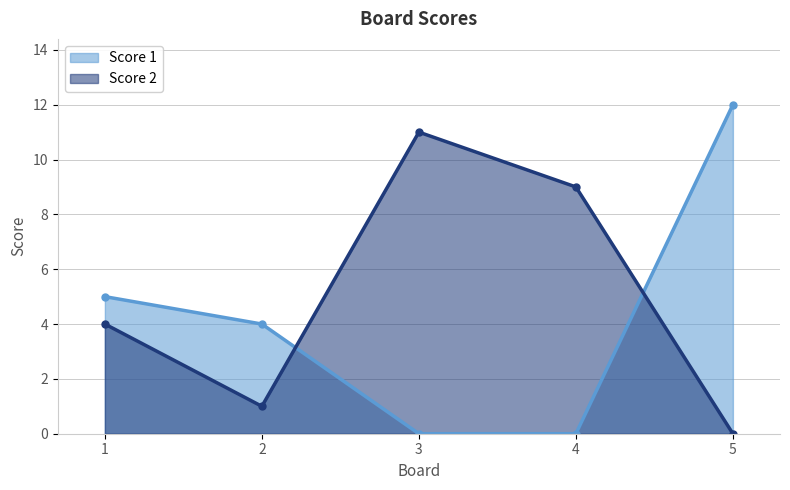

Reading right to left, transcribe all the data shown in this chart.

Score 1: 5=12	4=0	3=0	2=4	1=5
Score 2: 5=0	4=9	3=11	2=1	1=4